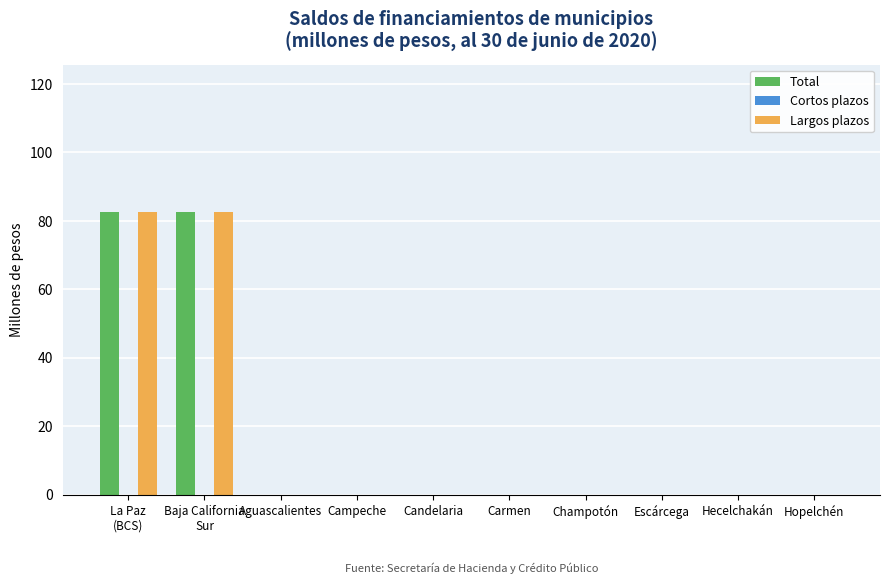

True or false: Total has a value of -52.7 at Hopelchén.

False